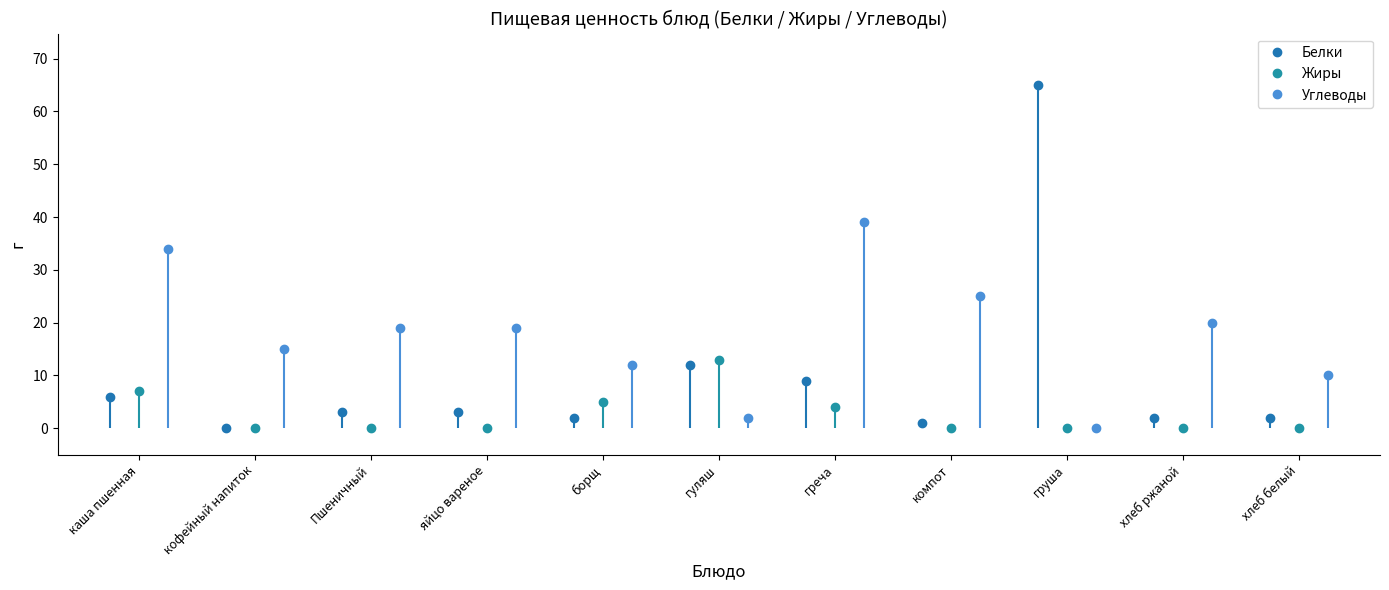

What is the value of the Белки point at the 7th from the left?

9